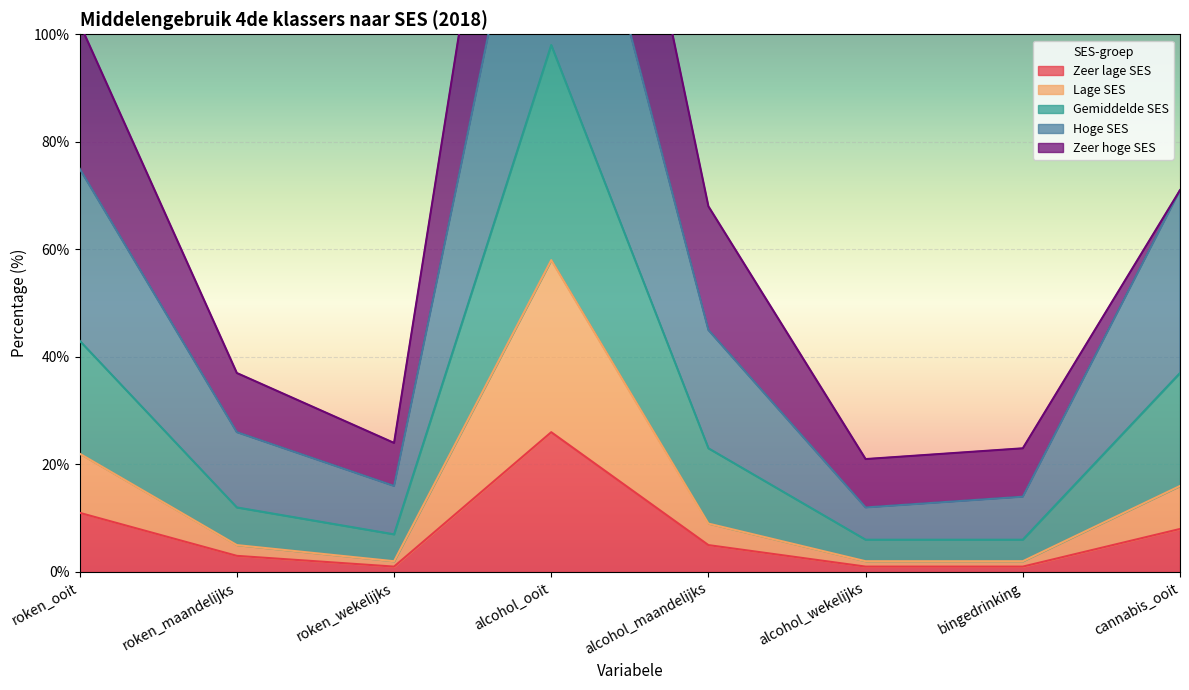

Which category has the lowest value in the Lage SES series?

roken_wekelijks